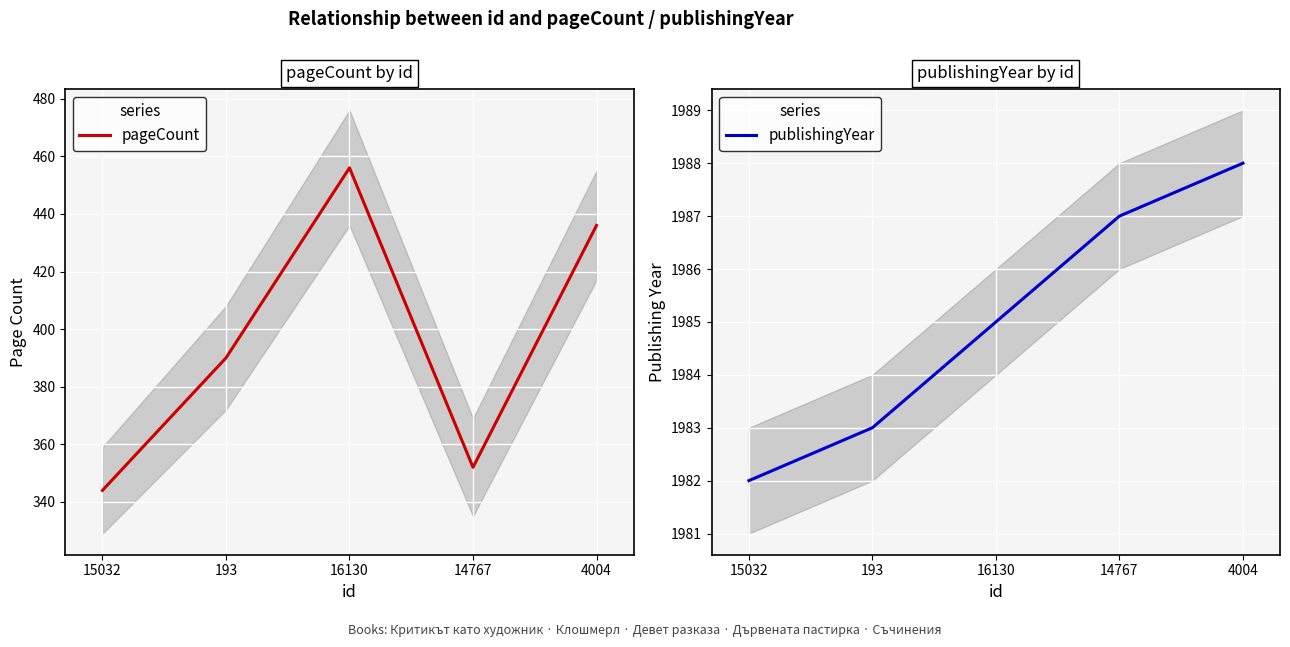

The pageCount series shows 197 at 15032. True or false?

False